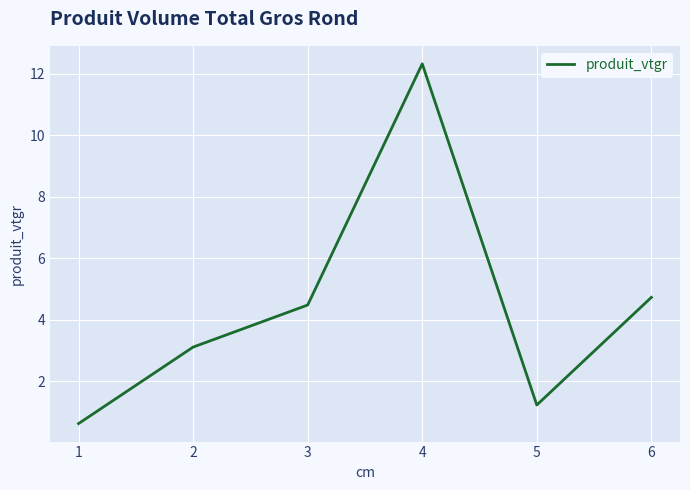

What is the approximate value at 1?

0.6